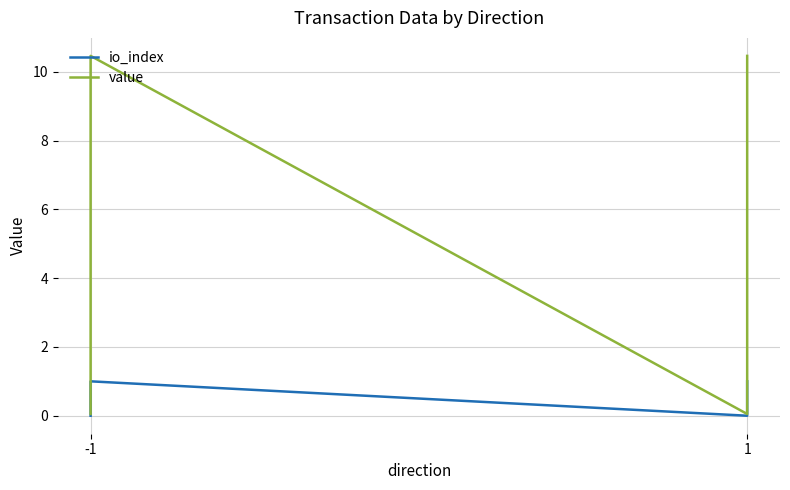

True or false: io_index and value cross at least once.

False